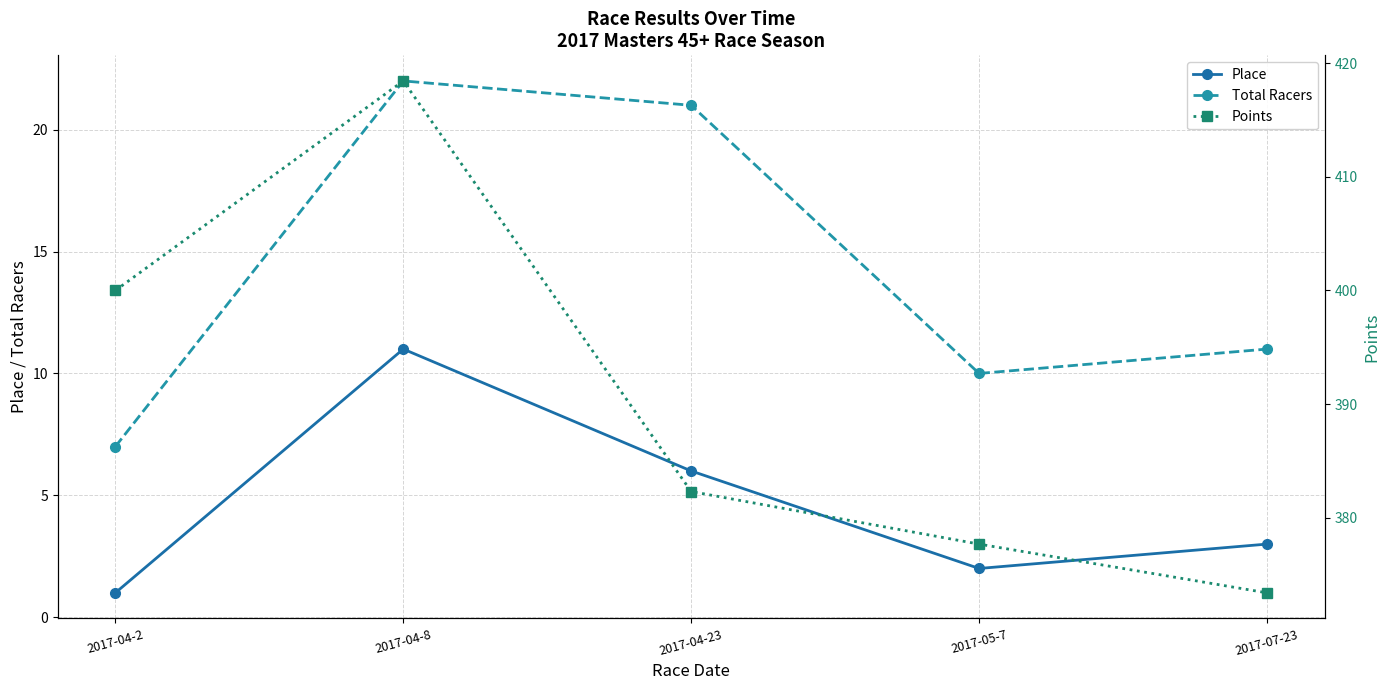

What is the sum of the Total Racers values at 2017-07-23 and 2017-05-7?

21